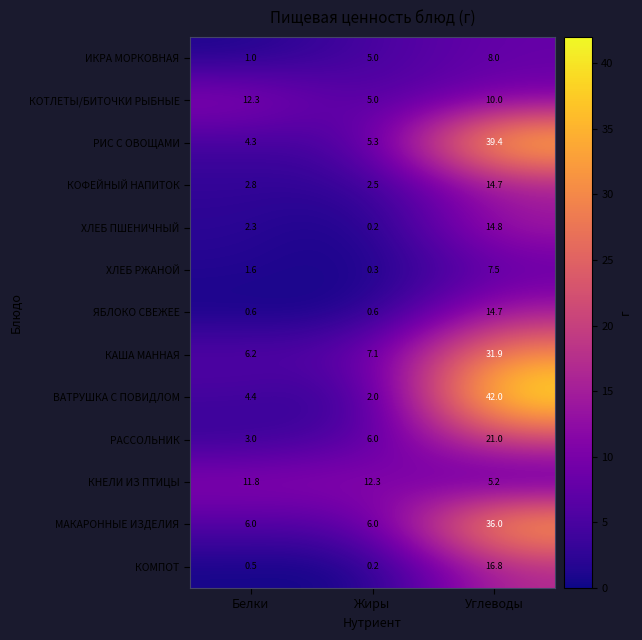

What is the sum of all РАССОЛЬНИК values?

30.0